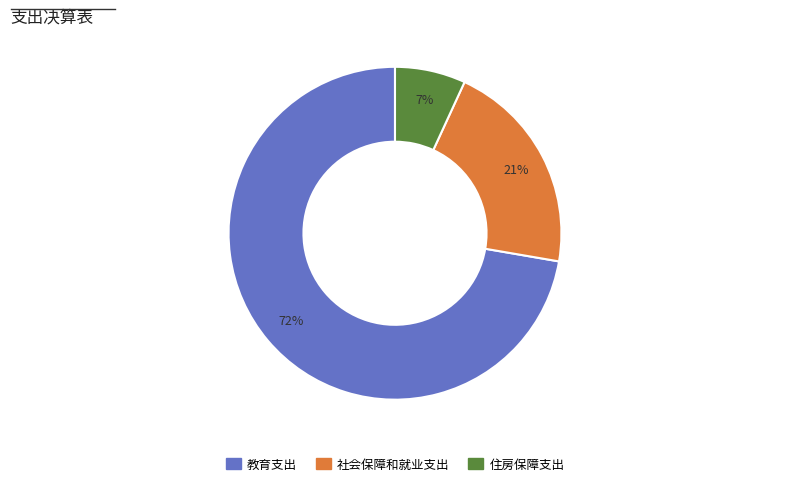

How many slices are in this pie chart?

3